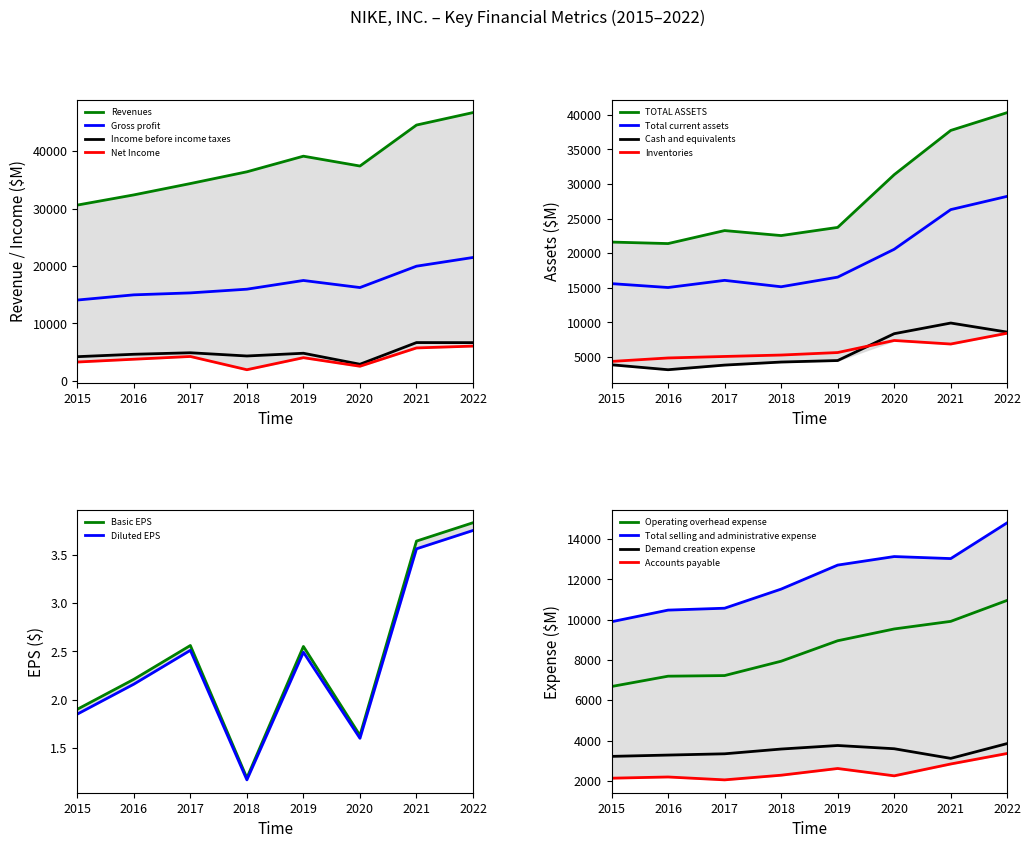

True or false: Income before income taxes and Gross profit intersect in this chart.

False